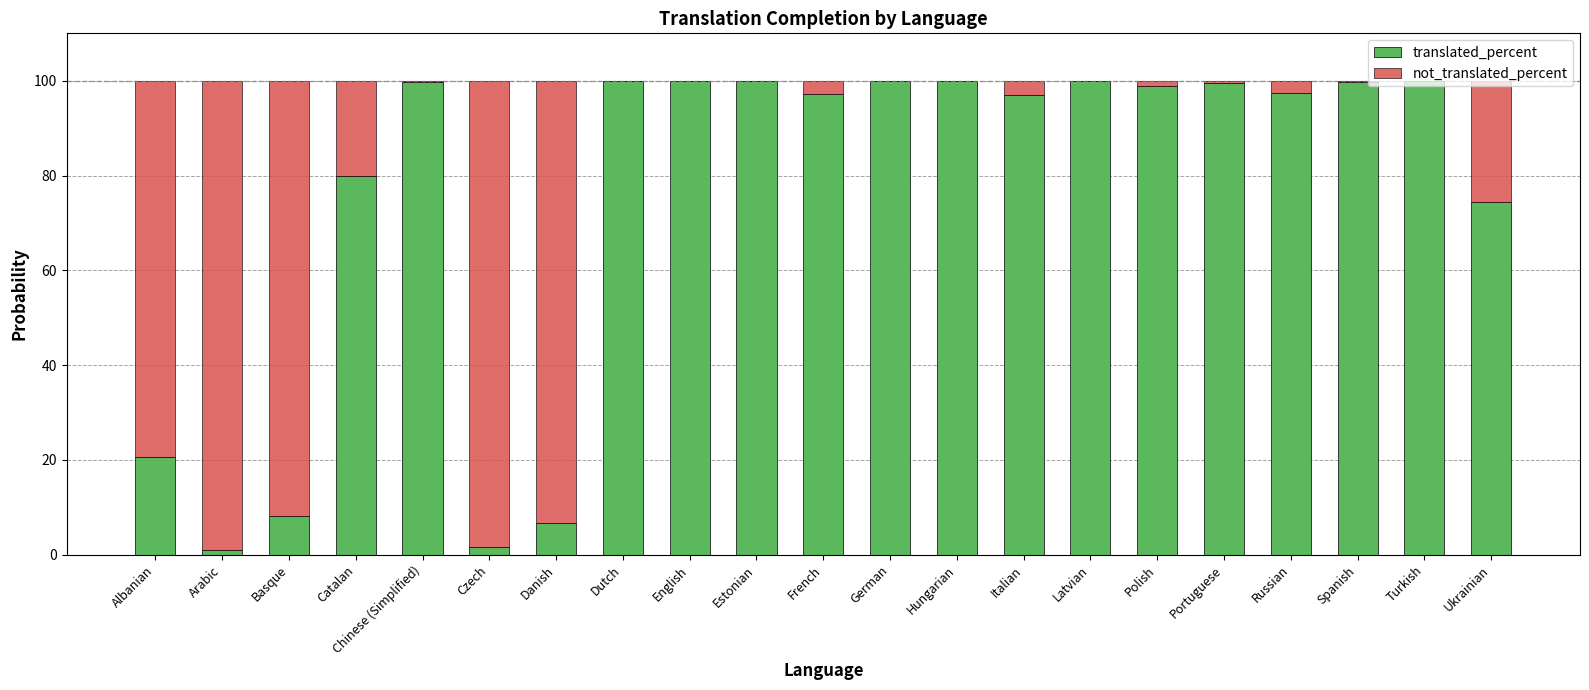

What is the sum of all translated_percent values?

1581.8